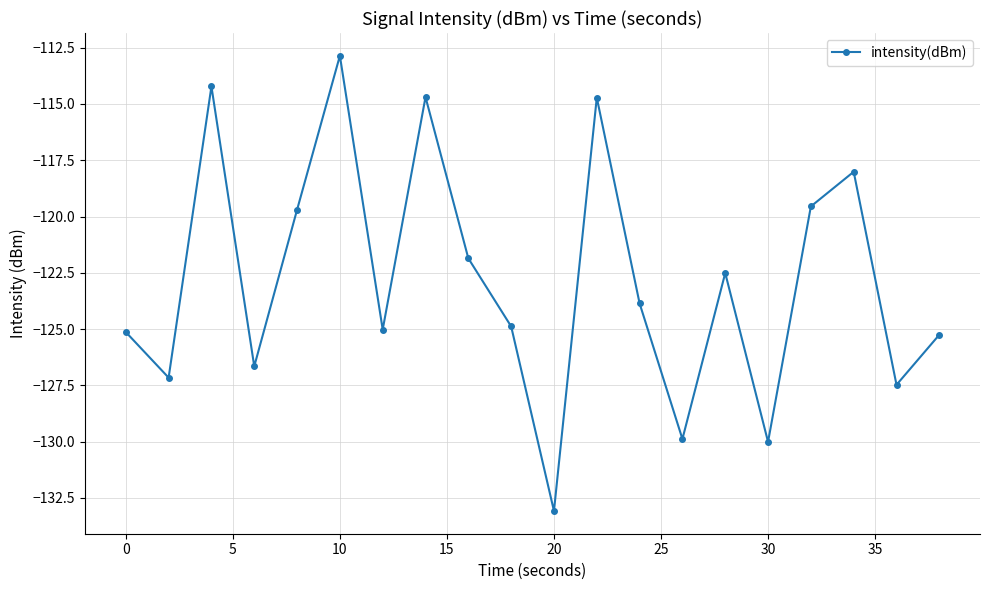

How many lines are shown in the chart?

1